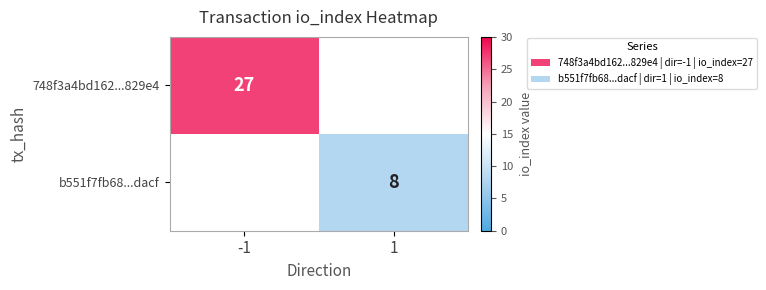

Is the value of b551f7fb68...dacf at 1 greater than the value of 748f3a4bd162...829e4 at -1?

No